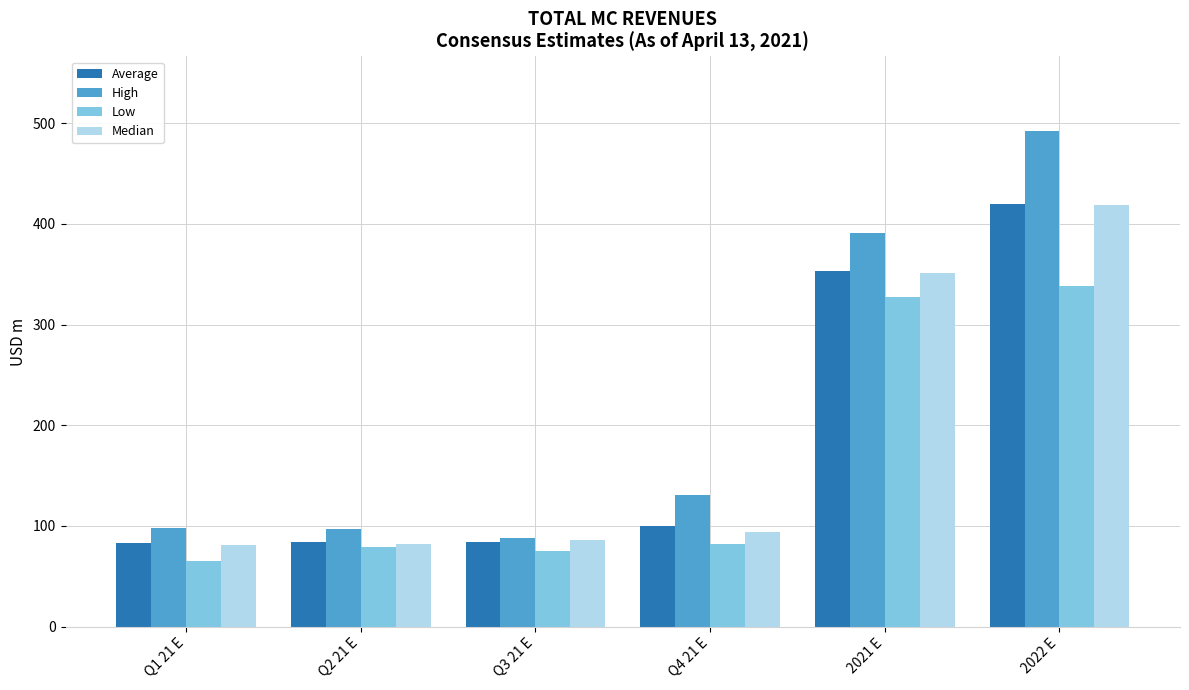

True or false: Low has a value of 75.3 at Q3 21 E.

True